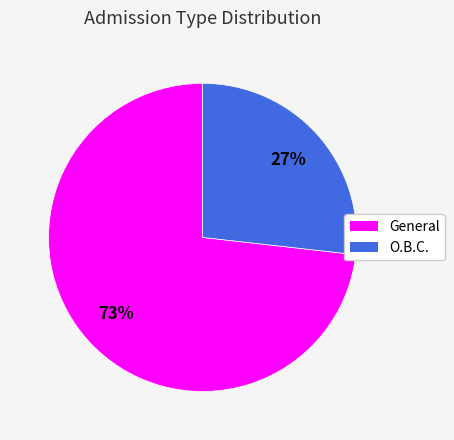

Is there a majority slice in this chart?

Yes